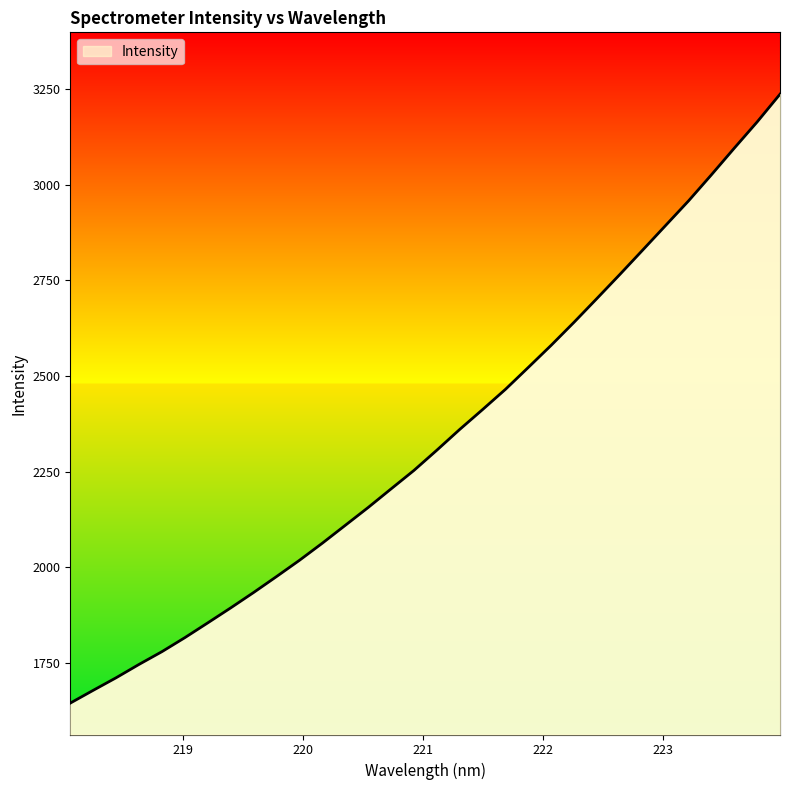

What is the greatest value displayed?

3237.6